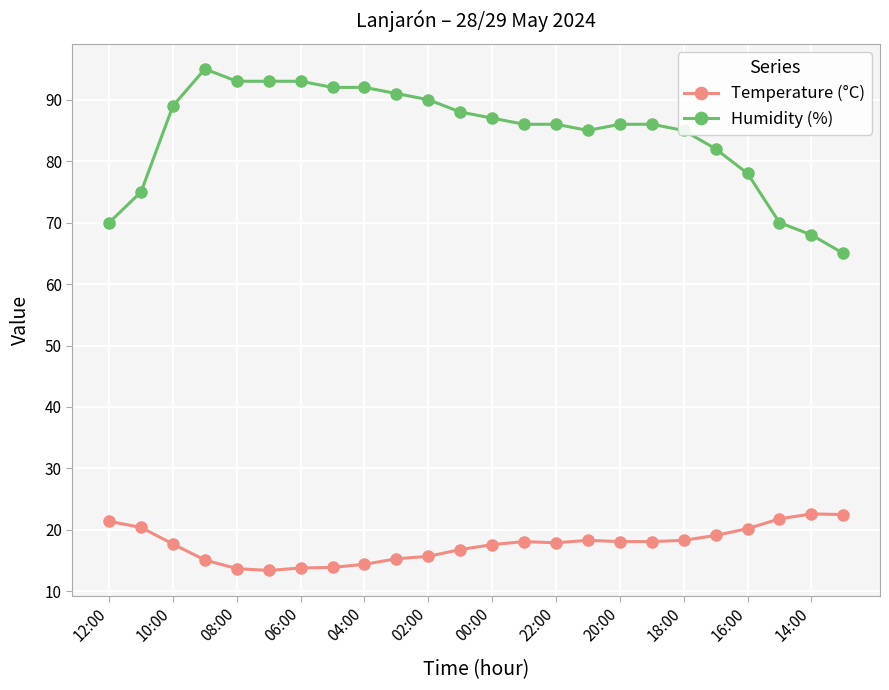

What is the maximum value shown in the chart?

95.0